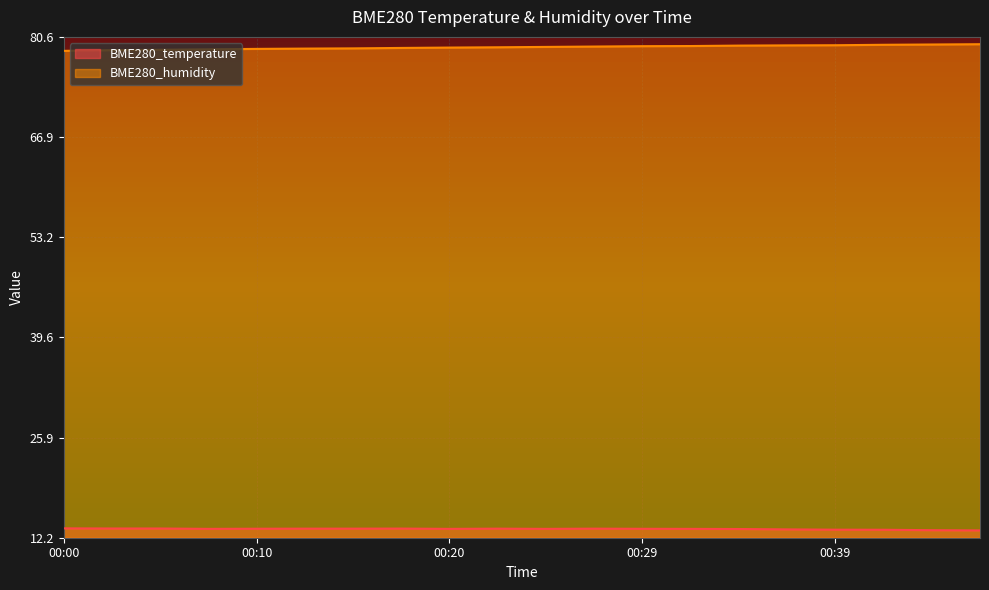

At which label does BME280_humidity reach its minimum?

00:00